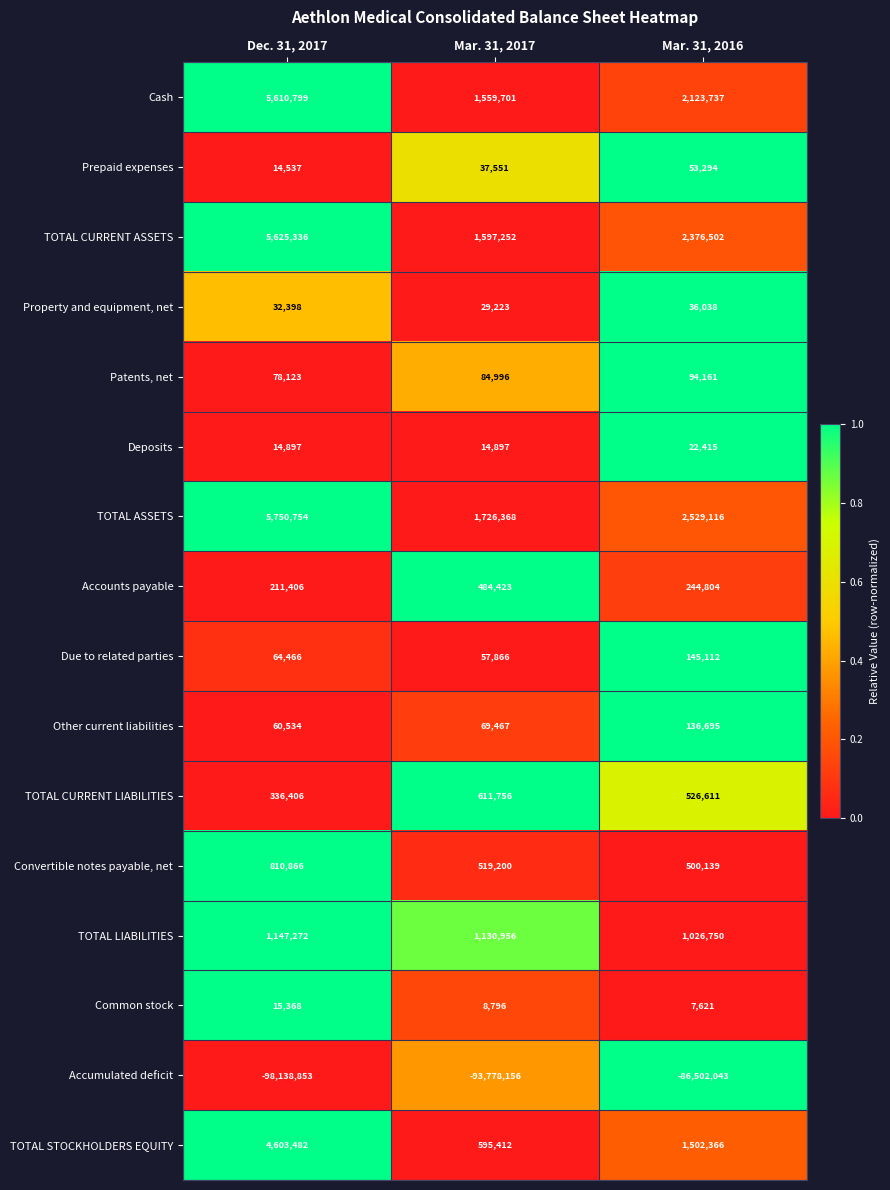

What is the sum of all Common stock values?

31785